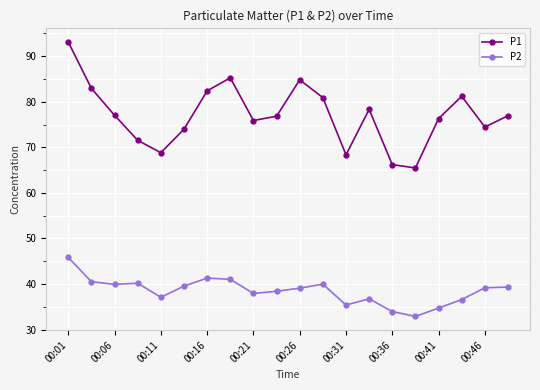

How many series are shown in this chart?

2